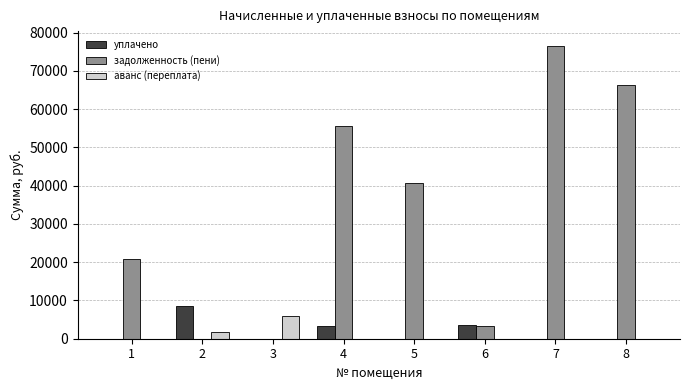

At which category is the sum across all series the highest?

7